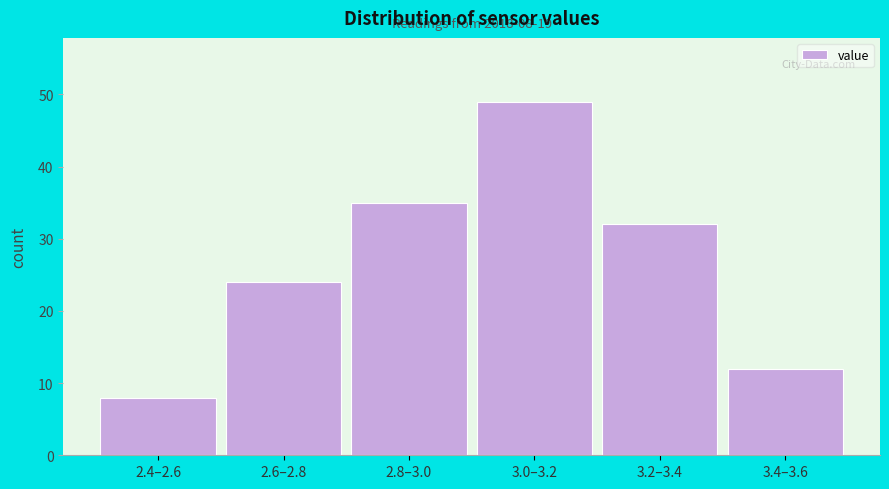

Reading right to left, transcribe all the data shown in this chart.

12	32	49	35	24	8